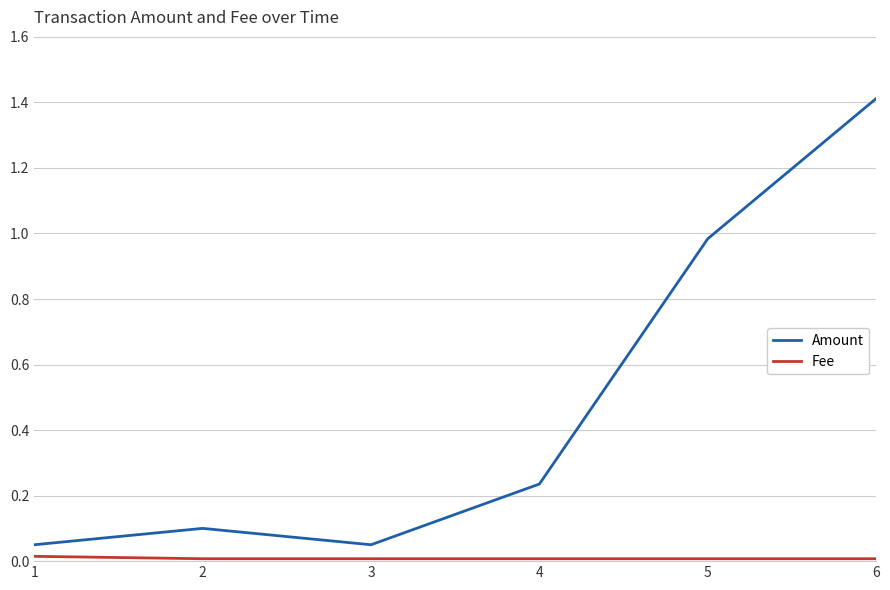

At which category is the sum across all series the highest?

6